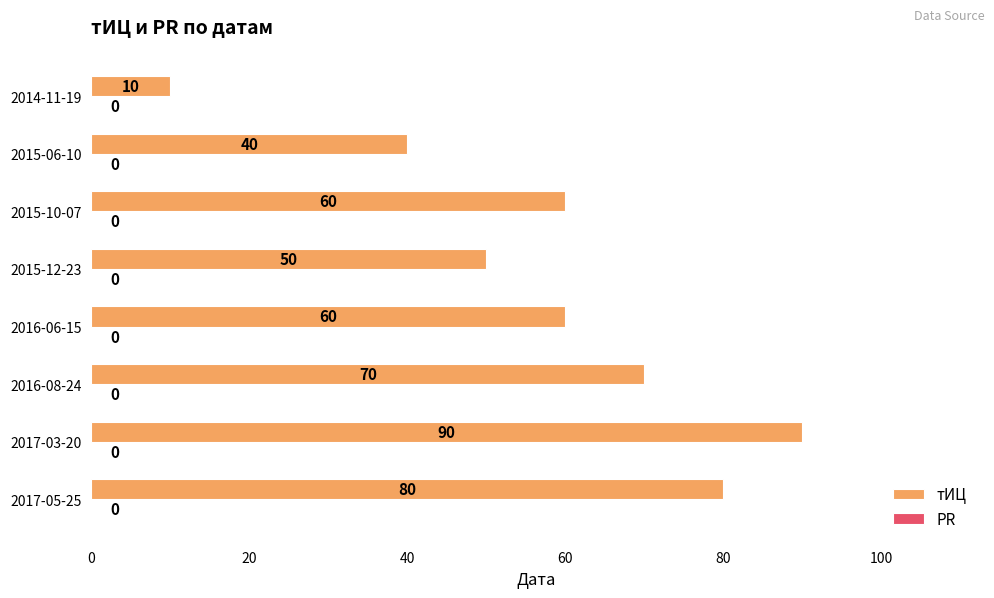

What is the minimum value shown in the chart?

10